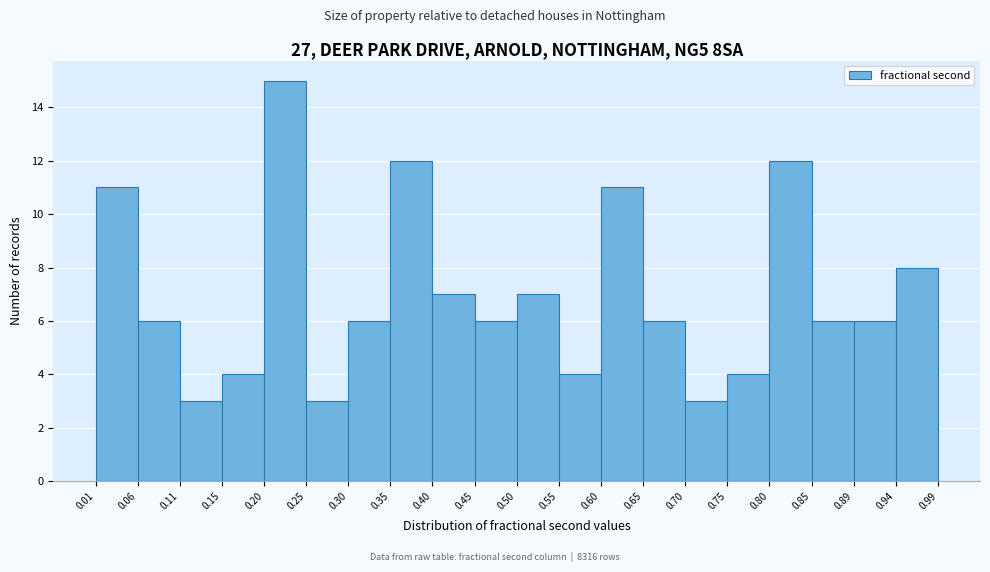

Reading left to right, list every bar in this chart as the range it spans on the x-axis followed by its height. The values are not printed on the chart, so give them approximately, as read against the axis.

0.01 to 0.06: 11
0.06 to 0.11: 6
0.11 to 0.15: 3
0.15 to 0.20: 4
0.20 to 0.25: 15
0.25 to 0.30: 3
0.30 to 0.35: 6
0.35 to 0.40: 12
0.40 to 0.45: 7
0.45 to 0.50: 6
0.50 to 0.55: 7
0.55 to 0.60: 4
0.60 to 0.65: 11
0.65 to 0.70: 6
0.70 to 0.75: 3
0.75 to 0.80: 4
0.80 to 0.85: 12
0.85 to 0.89: 6
0.89 to 0.94: 6
0.94 to 0.99: 8